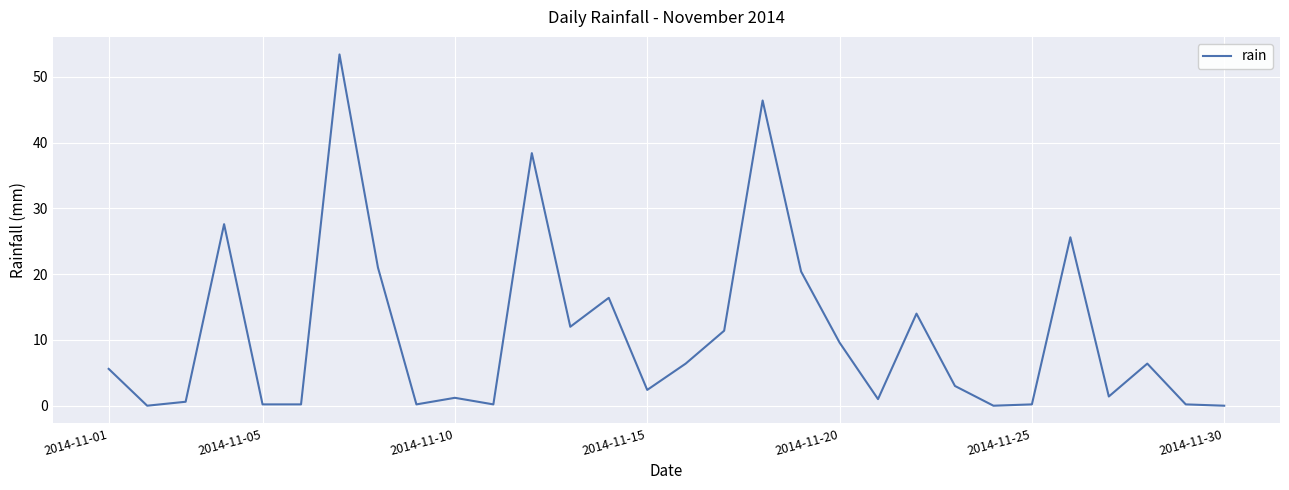

What is the maximum value shown in the chart?

53.4